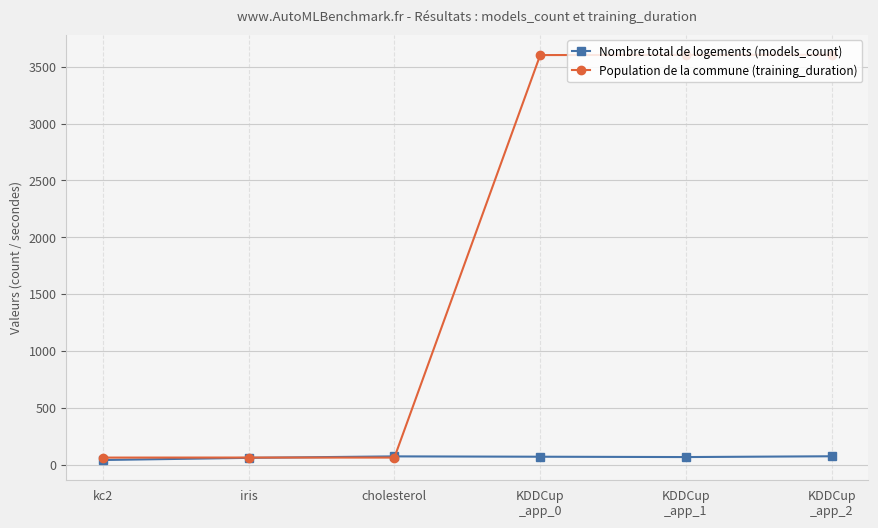

The Population de la commune (training_duration) series shows 6298.3 at KDDCup
_app_1. True or false?

False